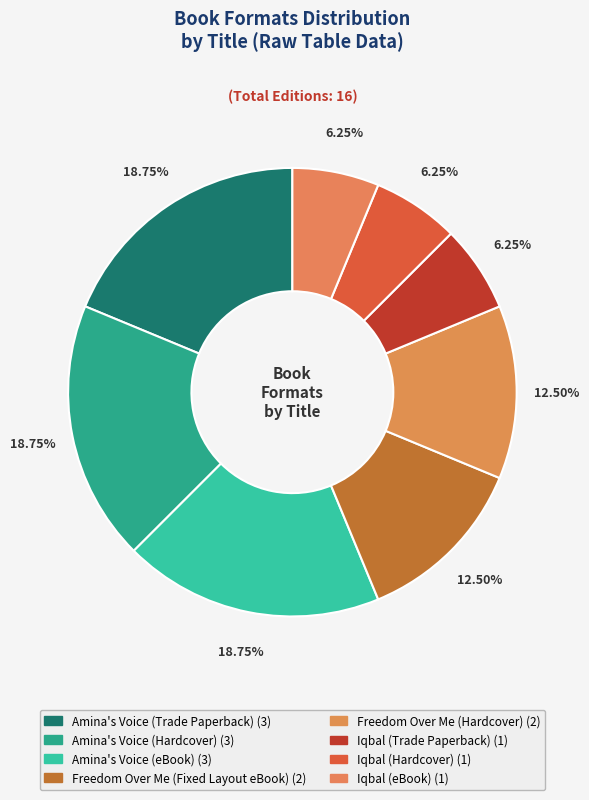

To the nearest percent, what is the difference between the Freedom Over Me (Fixed Layout eBook) and Iqbal (eBook) slice percentages?

6%